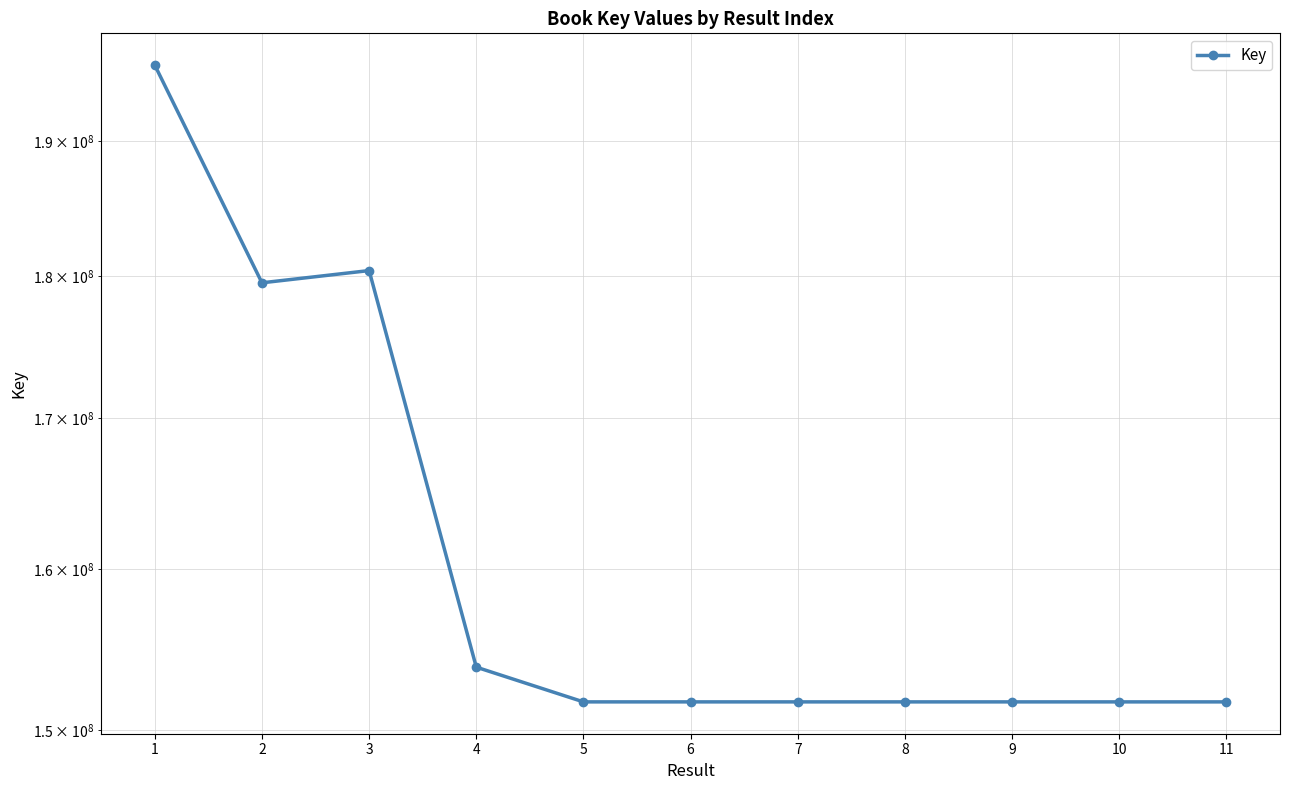

Where is the first local maximum?

3